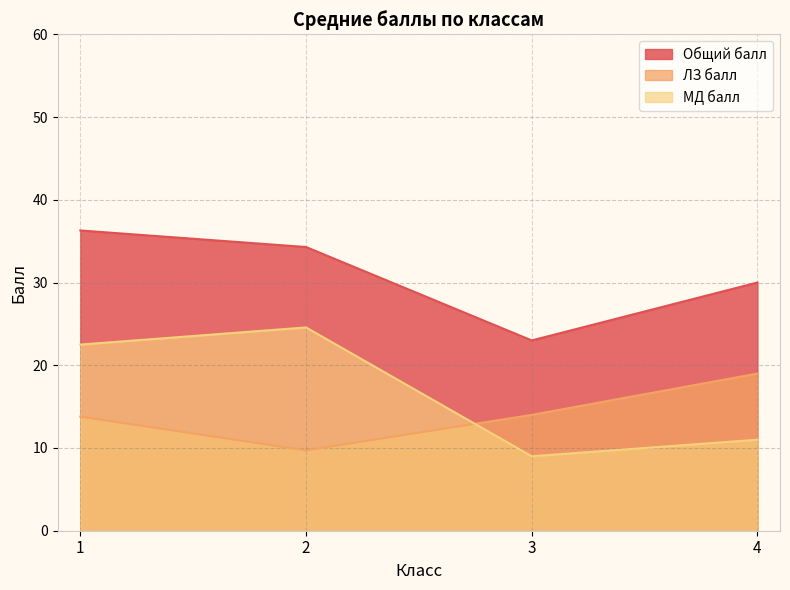

Rank the series by their average value, from highest to lowest.

Общий балл, МД балл, ЛЗ балл